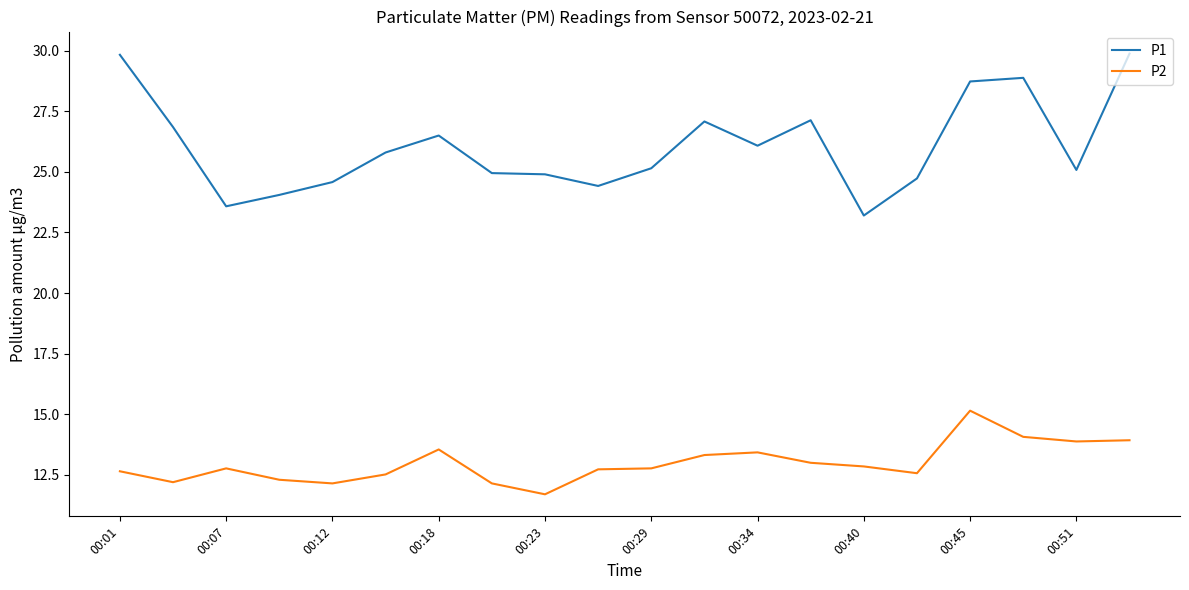

What is the difference between the maximum and minimum values in the P1 series?

6.7